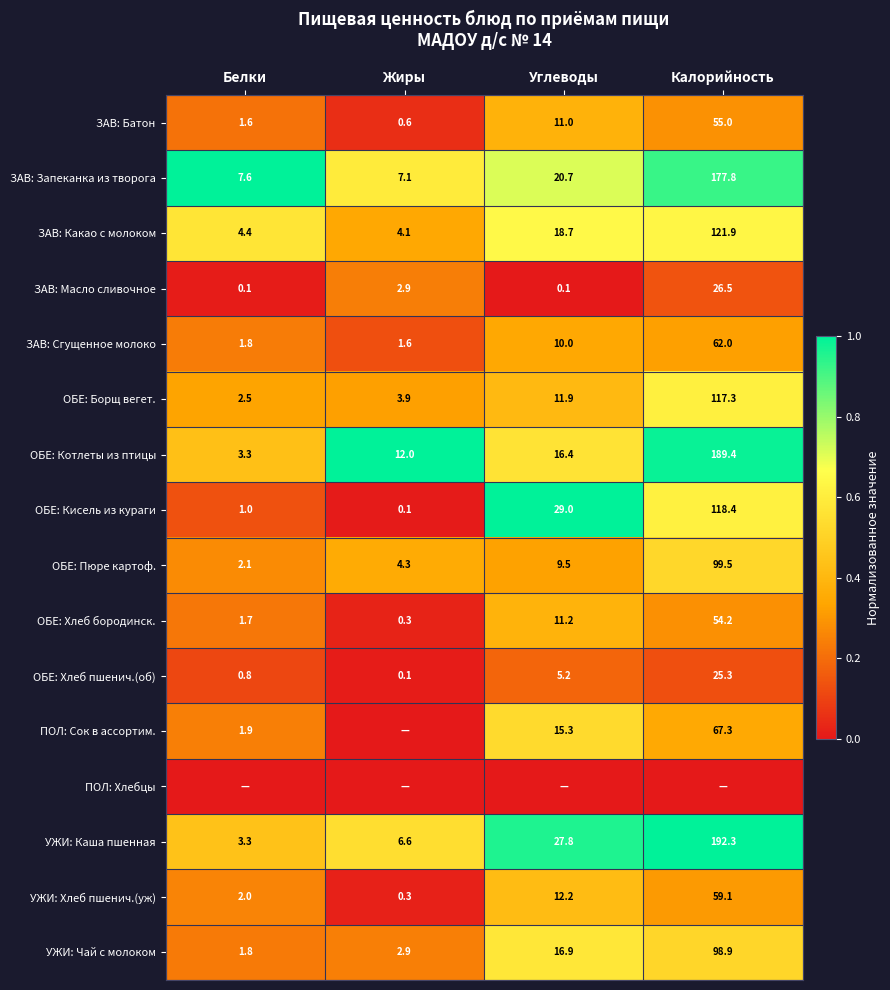

The ОБЕ: Кисель из кураги series shows 1.0 at Белки. True or false?

True